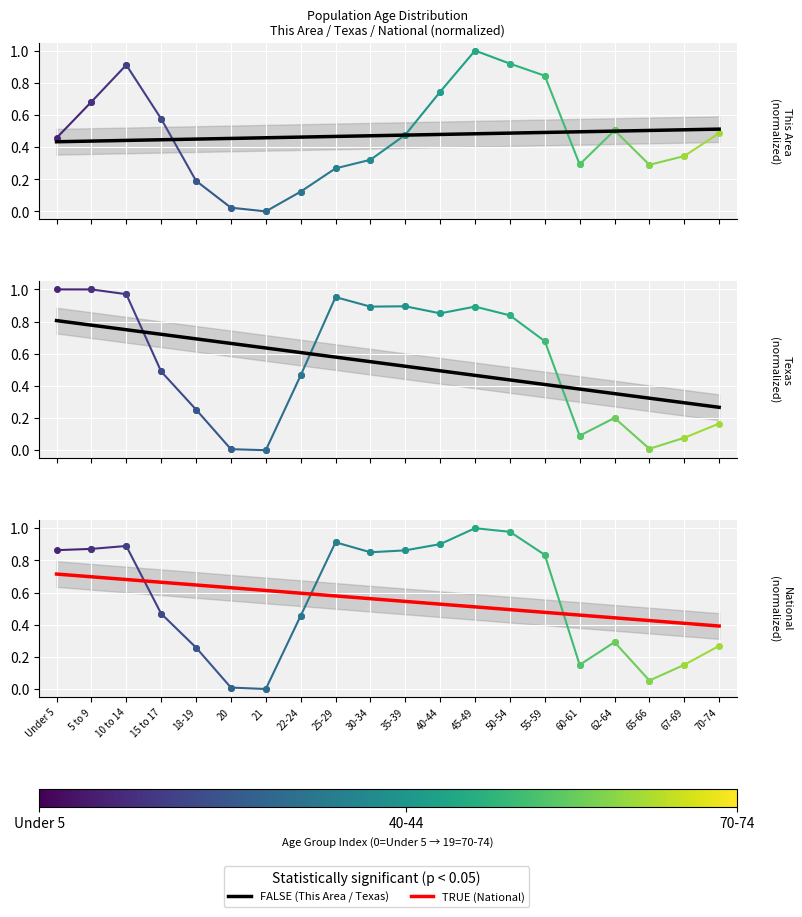

List the series in order of their peak value, lowest first.

This Area trend, National trend, Texas trend